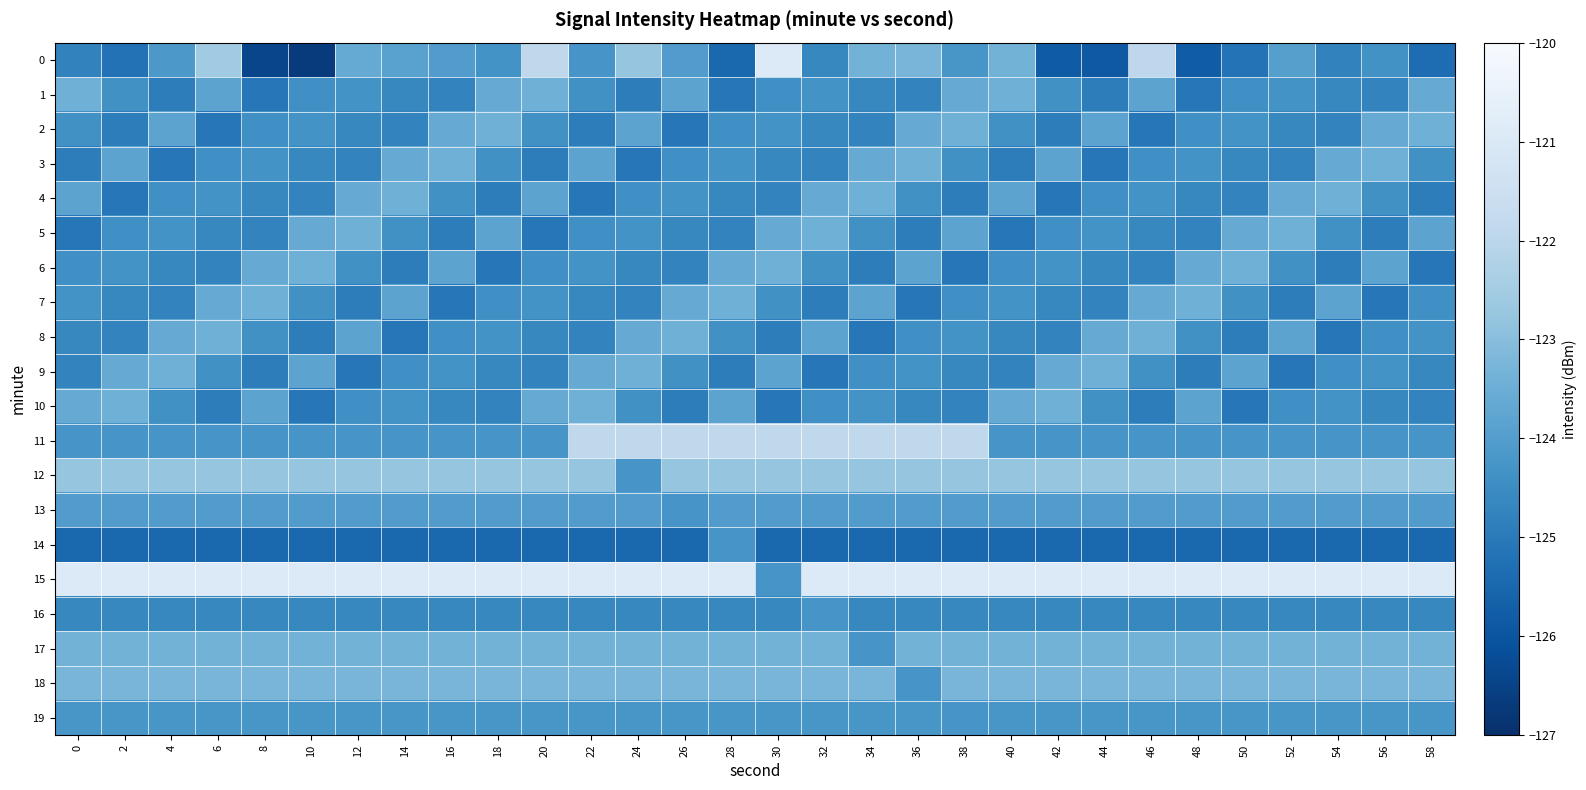

Reading left to right, extract all data points from this chart.

0: 0=-124.8	2=-125.2	4=-124.2	6=-122.6	8=-126.4	10=-126.7	12=-123.6	14=-123.9	16=-124.0	18=-124.3	20=-121.9	22=-124.3	24=-122.8	26=-124.0	28=-125.5	30=-120.9	32=-124.6	34=-123.4	36=-123.3	38=-124.2	40=-123.3	42=-125.8	44=-125.9	46=-121.9	48=-125.8	50=-125.2	52=-124.0	54=-124.8	56=-124.4	58=-125.4
1: 0=-123.4	2=-124.4	4=-124.9	6=-123.8	8=-125.1	10=-124.4	12=-124.3	14=-124.6	16=-124.8	18=-123.6	20=-123.4	22=-124.4	24=-124.9	26=-123.8	28=-125.1	30=-124.4	32=-124.3	34=-124.6	36=-124.8	38=-123.6	40=-123.4	42=-124.4	44=-124.9	46=-123.8	48=-125.1	50=-124.4	52=-124.3	54=-124.6	56=-124.8	58=-123.6
2: 0=-124.4	2=-124.9	4=-123.8	6=-125.1	8=-124.4	10=-124.3	12=-124.6	14=-124.8	16=-123.6	18=-123.4	20=-124.4	22=-124.9	24=-123.8	26=-125.1	28=-124.4	30=-124.3	32=-124.6	34=-124.8	36=-123.6	38=-123.4	40=-124.4	42=-124.9	44=-123.8	46=-125.1	48=-124.4	50=-124.3	52=-124.6	54=-124.8	56=-123.6	58=-123.4
3: 0=-124.9	2=-123.8	4=-125.1	6=-124.4	8=-124.3	10=-124.6	12=-124.8	14=-123.6	16=-123.4	18=-124.4	20=-124.9	22=-123.8	24=-125.1	26=-124.4	28=-124.3	30=-124.6	32=-124.8	34=-123.6	36=-123.4	38=-124.4	40=-124.9	42=-123.8	44=-125.1	46=-124.4	48=-124.3	50=-124.6	52=-124.8	54=-123.6	56=-123.4	58=-124.4
4: 0=-123.8	2=-125.1	4=-124.4	6=-124.3	8=-124.6	10=-124.8	12=-123.6	14=-123.4	16=-124.4	18=-124.9	20=-123.8	22=-125.1	24=-124.4	26=-124.3	28=-124.6	30=-124.8	32=-123.6	34=-123.4	36=-124.4	38=-124.9	40=-123.8	42=-125.1	44=-124.4	46=-124.3	48=-124.6	50=-124.8	52=-123.6	54=-123.4	56=-124.4	58=-124.9
5: 0=-125.1	2=-124.4	4=-124.3	6=-124.6	8=-124.8	10=-123.6	12=-123.4	14=-124.4	16=-124.9	18=-123.8	20=-125.1	22=-124.4	24=-124.3	26=-124.6	28=-124.8	30=-123.6	32=-123.4	34=-124.4	36=-124.9	38=-123.8	40=-125.1	42=-124.4	44=-124.3	46=-124.6	48=-124.8	50=-123.6	52=-123.4	54=-124.4	56=-124.9	58=-123.8
6: 0=-124.4	2=-124.3	4=-124.6	6=-124.8	8=-123.6	10=-123.4	12=-124.4	14=-124.9	16=-123.8	18=-125.1	20=-124.4	22=-124.3	24=-124.6	26=-124.8	28=-123.6	30=-123.4	32=-124.4	34=-124.9	36=-123.8	38=-125.1	40=-124.4	42=-124.3	44=-124.6	46=-124.8	48=-123.6	50=-123.4	52=-124.4	54=-124.9	56=-123.8	58=-125.1
7: 0=-124.3	2=-124.6	4=-124.8	6=-123.6	8=-123.4	10=-124.4	12=-124.9	14=-123.8	16=-125.1	18=-124.4	20=-124.3	22=-124.6	24=-124.8	26=-123.6	28=-123.4	30=-124.4	32=-124.9	34=-123.8	36=-125.1	38=-124.4	40=-124.3	42=-124.6	44=-124.8	46=-123.6	48=-123.4	50=-124.4	52=-124.9	54=-123.8	56=-125.1	58=-124.4
8: 0=-124.6	2=-124.8	4=-123.6	6=-123.4	8=-124.4	10=-124.9	12=-123.8	14=-125.1	16=-124.4	18=-124.3	20=-124.6	22=-124.8	24=-123.6	26=-123.4	28=-124.4	30=-124.9	32=-123.8	34=-125.1	36=-124.4	38=-124.3	40=-124.6	42=-124.8	44=-123.6	46=-123.4	48=-124.4	50=-124.9	52=-123.8	54=-125.1	56=-124.4	58=-124.3
9: 0=-124.8	2=-123.6	4=-123.4	6=-124.4	8=-124.9	10=-123.8	12=-125.1	14=-124.4	16=-124.3	18=-124.6	20=-124.8	22=-123.6	24=-123.4	26=-124.4	28=-124.9	30=-123.8	32=-125.1	34=-124.4	36=-124.3	38=-124.6	40=-124.8	42=-123.6	44=-123.4	46=-124.4	48=-124.9	50=-123.8	52=-125.1	54=-124.4	56=-124.3	58=-124.6
10: 0=-123.6	2=-123.4	4=-124.4	6=-124.9	8=-123.8	10=-125.1	12=-124.4	14=-124.3	16=-124.6	18=-124.8	20=-123.6	22=-123.4	24=-124.4	26=-124.9	28=-123.8	30=-125.1	32=-124.4	34=-124.3	36=-124.6	38=-124.8	40=-123.6	42=-123.4	44=-124.4	46=-124.9	48=-123.8	50=-125.1	52=-124.4	54=-124.3	56=-124.6	58=-124.8
11: 0=-124.3	2=-124.3	4=-124.3	6=-124.3	8=-124.3	10=-124.3	12=-124.3	14=-124.3	16=-124.3	18=-124.3	20=-124.3	22=-121.9	24=-121.9	26=-121.9	28=-121.9	30=-121.9	32=-121.9	34=-121.9	36=-121.9	38=-121.9	40=-124.3	42=-124.3	44=-124.3	46=-124.3	48=-124.3	50=-124.3	52=-124.3	54=-124.3	56=-124.3	58=-124.3
12: 0=-122.8	2=-122.8	4=-122.8	6=-122.8	8=-122.8	10=-122.8	12=-122.8	14=-122.8	16=-122.8	18=-122.8	20=-122.8	22=-122.8	24=-124.3	26=-122.8	28=-122.8	30=-122.8	32=-122.8	34=-122.8	36=-122.8	38=-122.8	40=-122.8	42=-122.8	44=-122.8	46=-122.8	48=-122.8	50=-122.8	52=-122.8	54=-122.8	56=-122.8	58=-122.8
13: 0=-124.0	2=-124.0	4=-124.0	6=-124.0	8=-124.0	10=-124.0	12=-124.0	14=-124.0	16=-124.0	18=-124.0	20=-124.0	22=-124.0	24=-124.0	26=-124.3	28=-124.0	30=-124.0	32=-124.0	34=-124.0	36=-124.0	38=-124.0	40=-124.0	42=-124.0	44=-124.0	46=-124.0	48=-124.0	50=-124.0	52=-124.0	54=-124.0	56=-124.0	58=-124.0
14: 0=-125.5	2=-125.5	4=-125.5	6=-125.5	8=-125.5	10=-125.5	12=-125.5	14=-125.5	16=-125.5	18=-125.5	20=-125.5	22=-125.5	24=-125.5	26=-125.5	28=-124.3	30=-125.5	32=-125.5	34=-125.5	36=-125.5	38=-125.5	40=-125.5	42=-125.5	44=-125.5	46=-125.5	48=-125.5	50=-125.5	52=-125.5	54=-125.5	56=-125.5	58=-125.5
15: 0=-120.9	2=-120.9	4=-120.9	6=-120.9	8=-120.9	10=-120.9	12=-120.9	14=-120.9	16=-120.9	18=-120.9	20=-120.9	22=-120.9	24=-120.9	26=-120.9	28=-120.9	30=-124.3	32=-120.9	34=-120.9	36=-120.9	38=-120.9	40=-120.9	42=-120.9	44=-120.9	46=-120.9	48=-120.9	50=-120.9	52=-120.9	54=-120.9	56=-120.9	58=-120.9
16: 0=-124.6	2=-124.6	4=-124.6	6=-124.6	8=-124.6	10=-124.6	12=-124.6	14=-124.6	16=-124.6	18=-124.6	20=-124.6	22=-124.6	24=-124.6	26=-124.6	28=-124.6	30=-124.6	32=-124.3	34=-124.6	36=-124.6	38=-124.6	40=-124.6	42=-124.6	44=-124.6	46=-124.6	48=-124.6	50=-124.6	52=-124.6	54=-124.6	56=-124.6	58=-124.6
17: 0=-123.4	2=-123.4	4=-123.4	6=-123.4	8=-123.4	10=-123.4	12=-123.4	14=-123.4	16=-123.4	18=-123.4	20=-123.4	22=-123.4	24=-123.4	26=-123.4	28=-123.4	30=-123.4	32=-123.4	34=-124.3	36=-123.4	38=-123.4	40=-123.4	42=-123.4	44=-123.4	46=-123.4	48=-123.4	50=-123.4	52=-123.4	54=-123.4	56=-123.4	58=-123.4
18: 0=-123.3	2=-123.3	4=-123.3	6=-123.3	8=-123.3	10=-123.3	12=-123.3	14=-123.3	16=-123.3	18=-123.3	20=-123.3	22=-123.3	24=-123.3	26=-123.3	28=-123.3	30=-123.3	32=-123.3	34=-123.3	36=-124.3	38=-123.3	40=-123.3	42=-123.3	44=-123.3	46=-123.3	48=-123.3	50=-123.3	52=-123.3	54=-123.3	56=-123.3	58=-123.3
19: 0=-124.2	2=-124.2	4=-124.2	6=-124.2	8=-124.2	10=-124.2	12=-124.2	14=-124.2	16=-124.2	18=-124.2	20=-124.2	22=-124.2	24=-124.2	26=-124.2	28=-124.2	30=-124.2	32=-124.2	34=-124.2	36=-124.2	38=-124.3	40=-124.2	42=-124.2	44=-124.2	46=-124.2	48=-124.2	50=-124.2	52=-124.2	54=-124.2	56=-124.2	58=-124.2